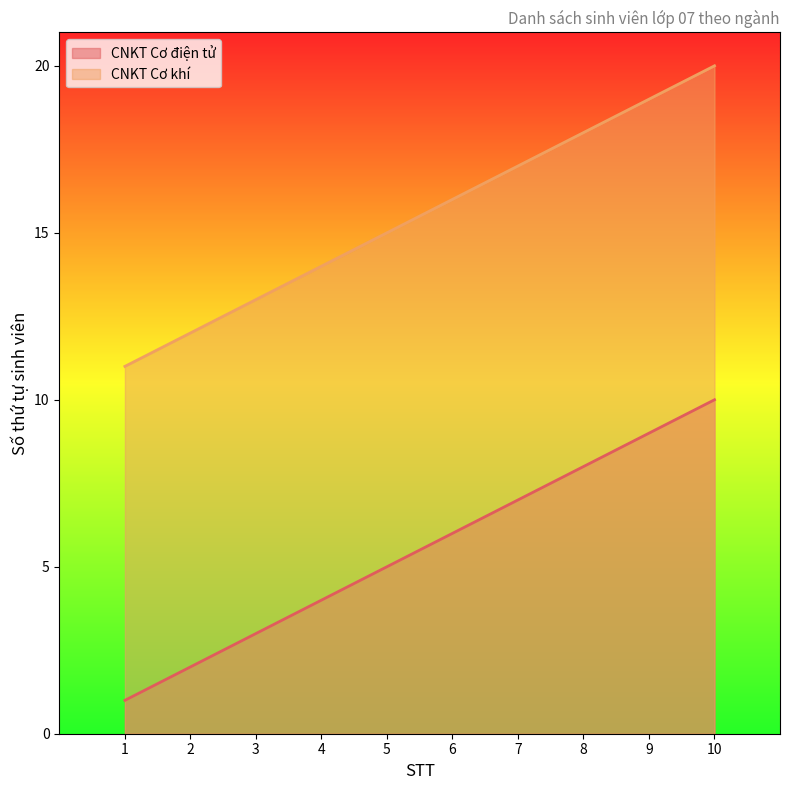

Is the value of CNKT Cơ điện tử at 10 greater than the value of CNKT Cơ khí at 7?

No